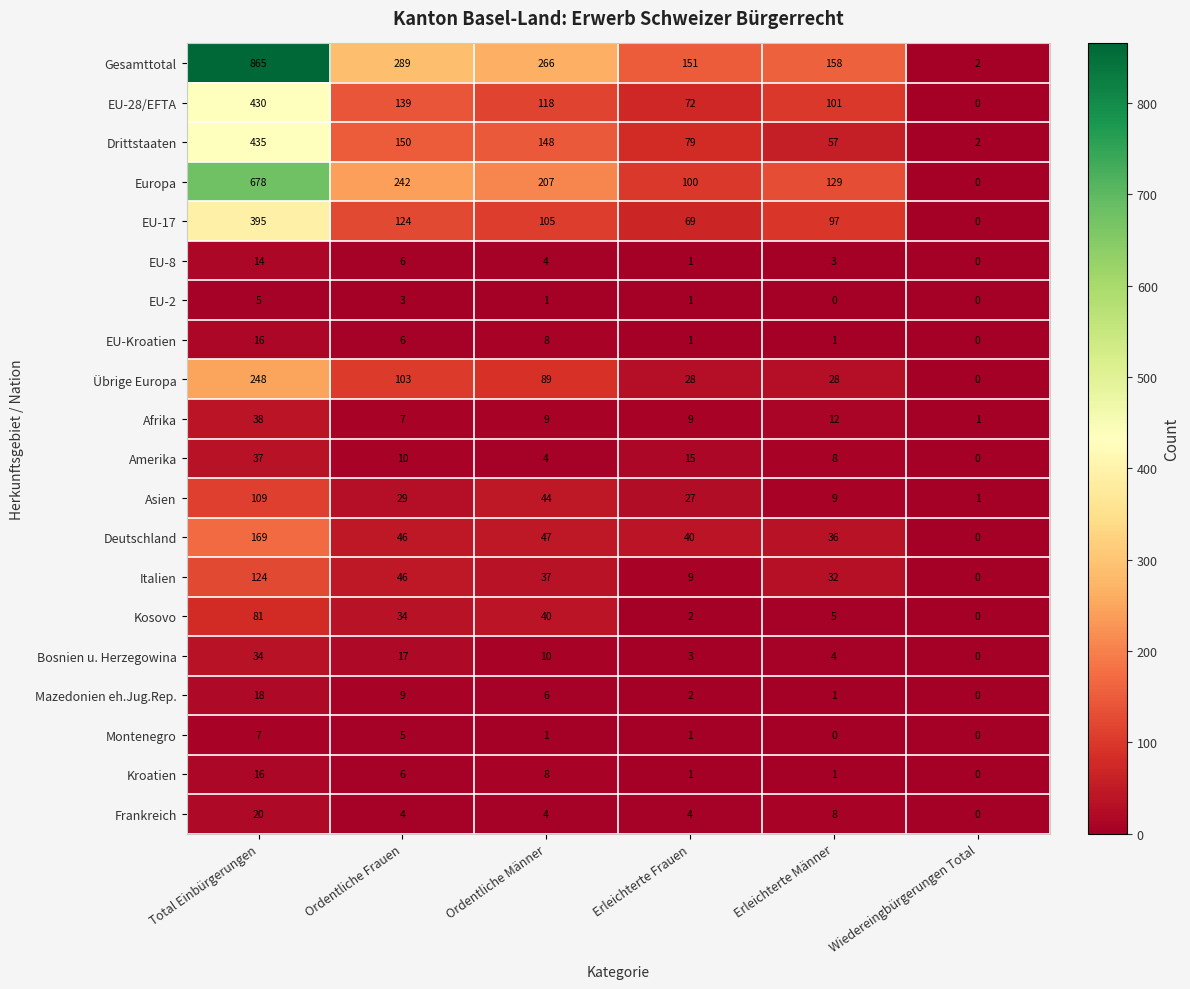

Which series has the largest range (max minus min)?

Gesamttotal